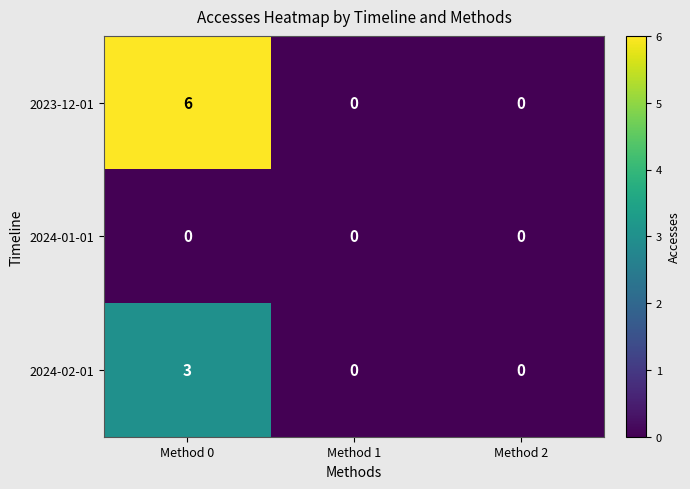

Which series has the widest spread of values?

2023-12-01